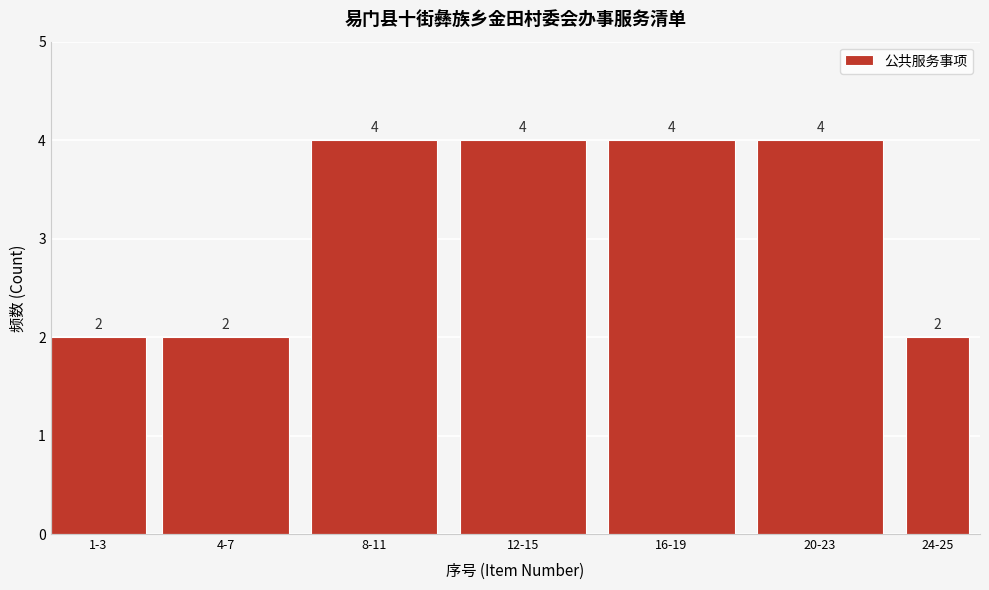

Reading left to right, what are all the values shown in this chart?

1-3=2	4-7=2	8-11=4	12-15=4	16-19=4	20-23=4	24-25=2